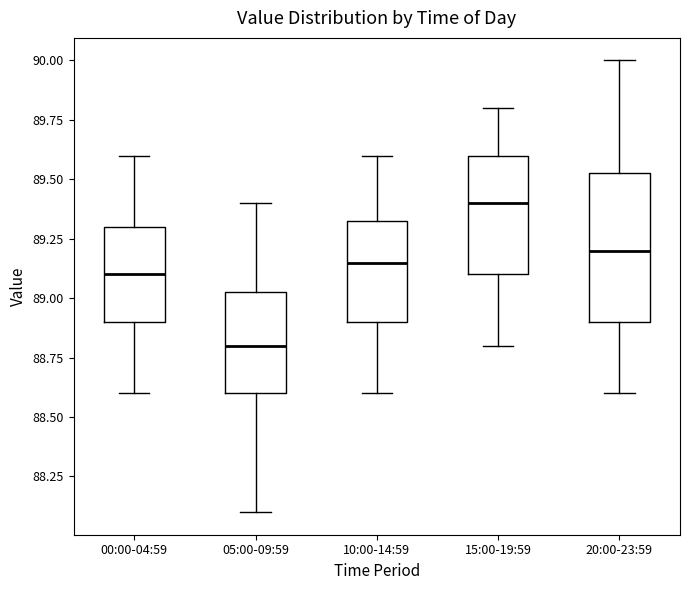

Reading left to right, transcribe this box plot: for each box, give where its median line is, the range the box spans, and where its two whiskers end, as read against the y-axis. The values are not printed on the chart, so give them approximately, as read against the axis.

00:00-04:59: median 89.10, box 88.90 to 89.30, whiskers 88.60 to 89.60
05:00-09:59: median 88.80, box 88.60 to 89.05, whiskers 88.10 to 89.40
10:00-14:59: median 89.15, box 88.90 to 89.35, whiskers 88.60 to 89.60
15:00-19:59: median 89.40, box 89.10 to 89.60, whiskers 88.80 to 89.80
20:00-23:59: median 89.20, box 88.90 to 89.55, whiskers 88.60 to 90.00